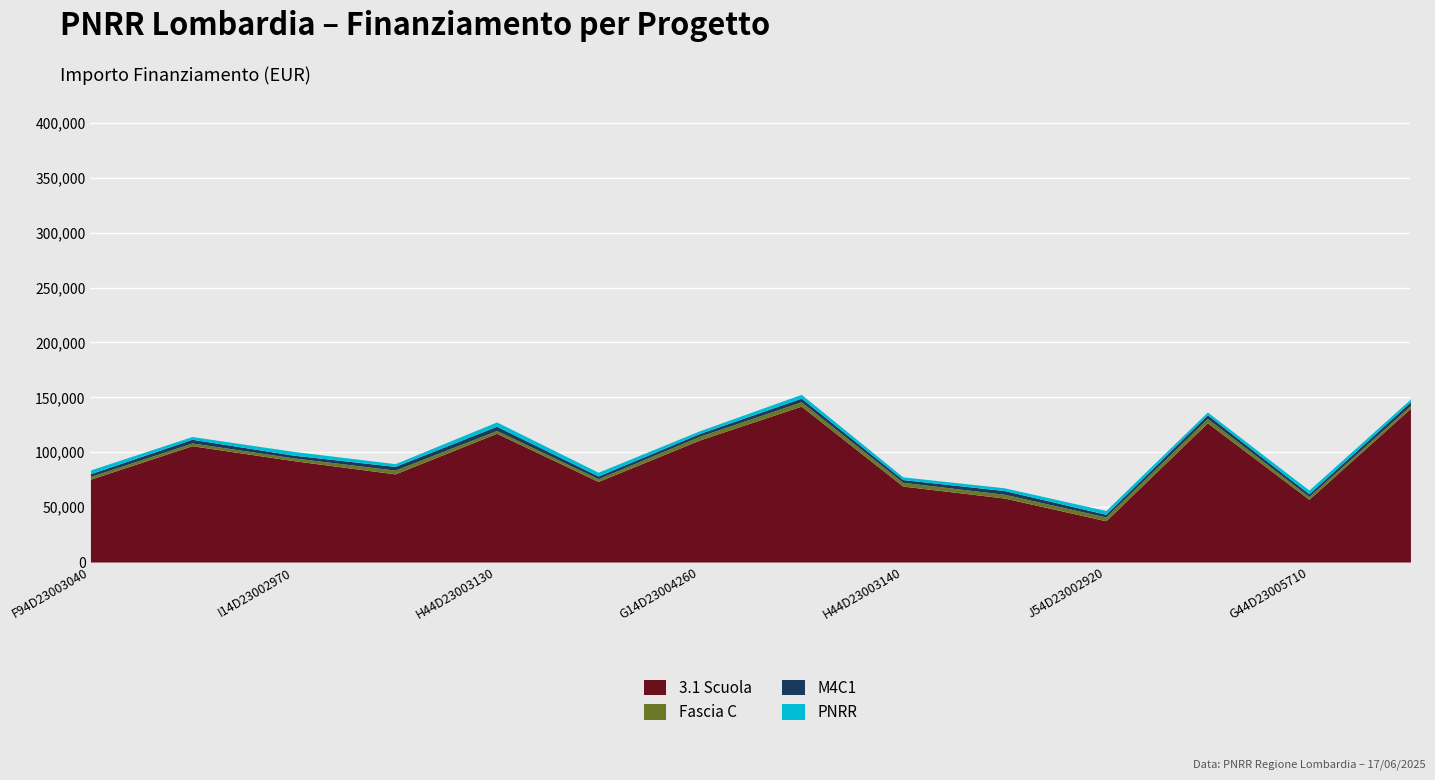

Is the value of PNRR at I84D23002890006 greater than the value of Fascia C at F94D23003040006?

Yes